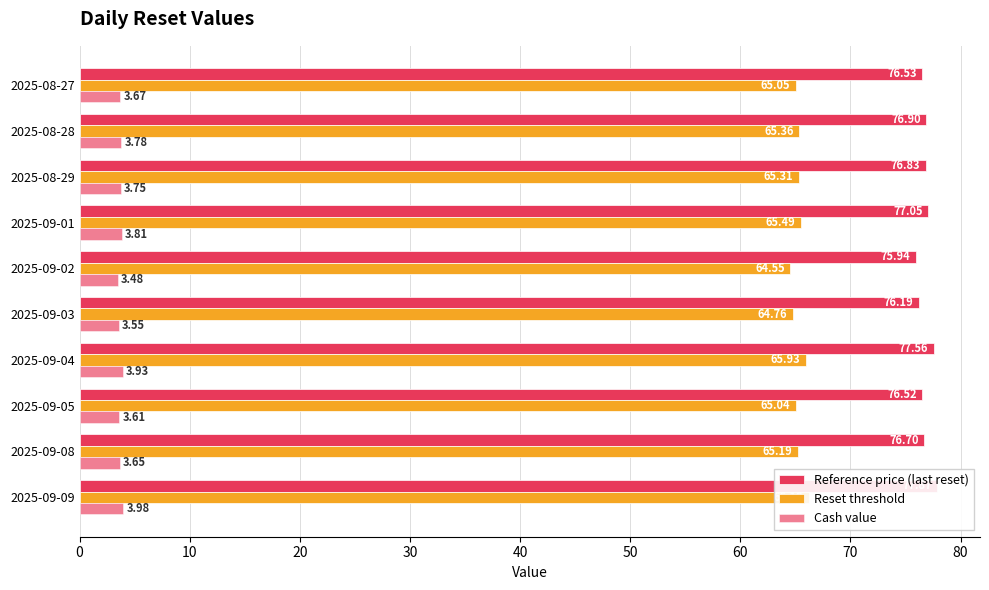

What are all the series names shown in the legend?

Reference price (last reset), Reset threshold, Cash value